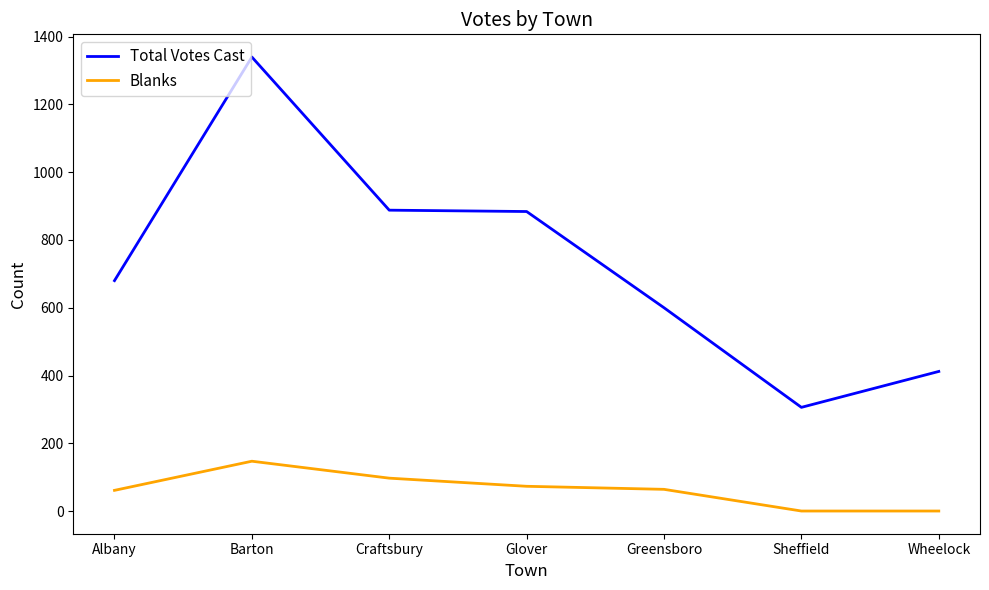

Is it true that Total Votes Cast equals 412 at Wheelock?

True